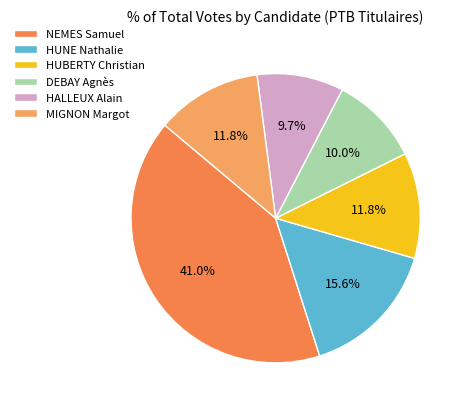

Which slice is the largest?

NEMES Samuel